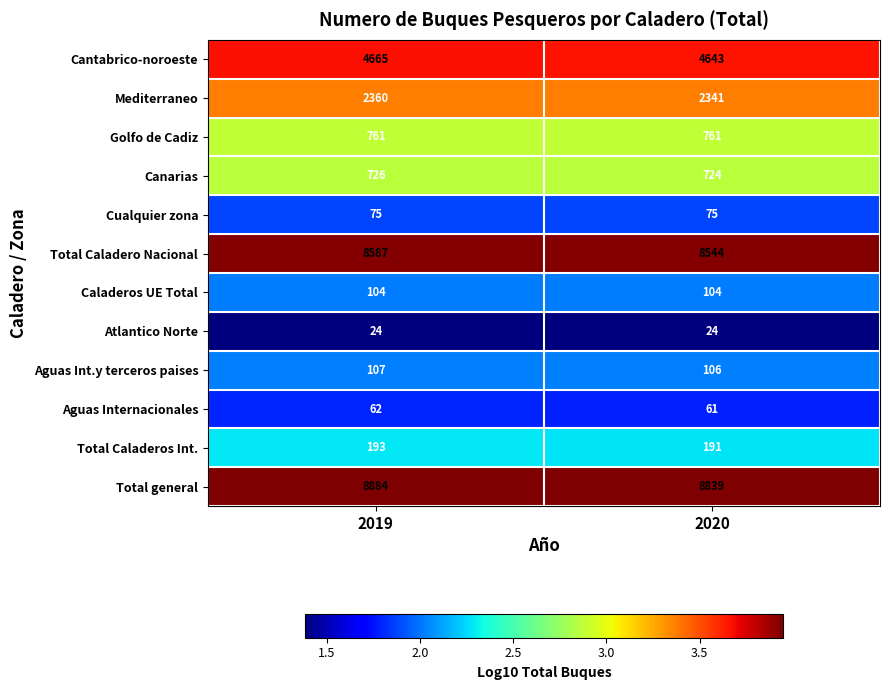

The Cantabrico-noroeste series shows 1294 at 2020. True or false?

False